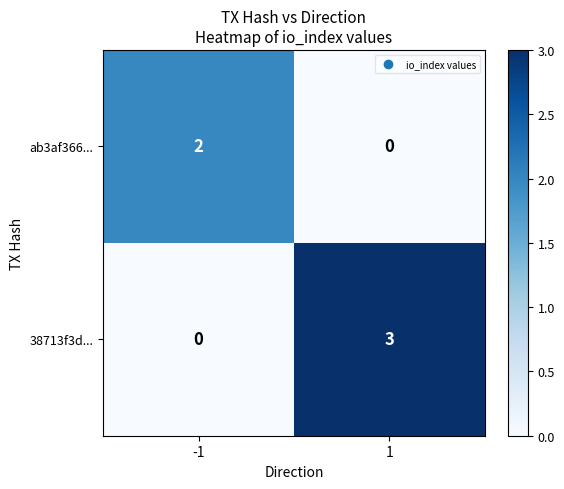

What is the maximum value shown in the chart?

3